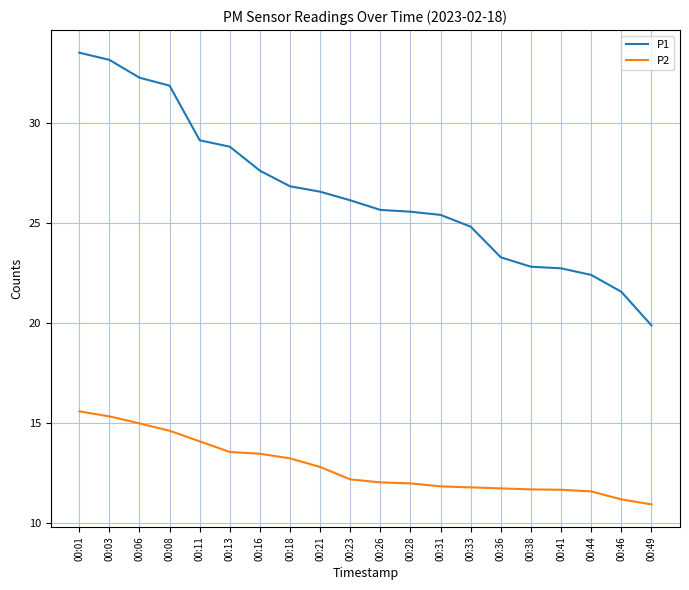

What is the difference between the highest and lowest values at 00:28?

13.6